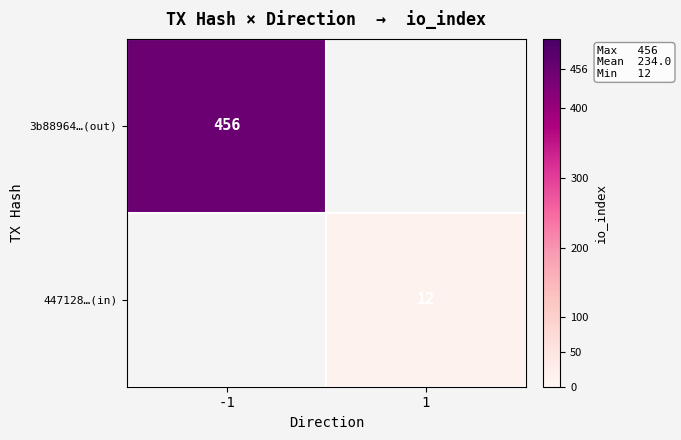

The value of 3b88964…(out) at -1 is 456. True or false?

True